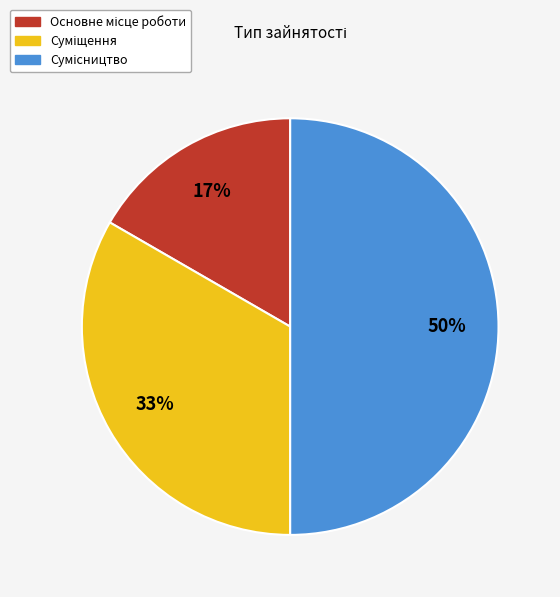

To the nearest percent, what is the average slice percentage?

33%